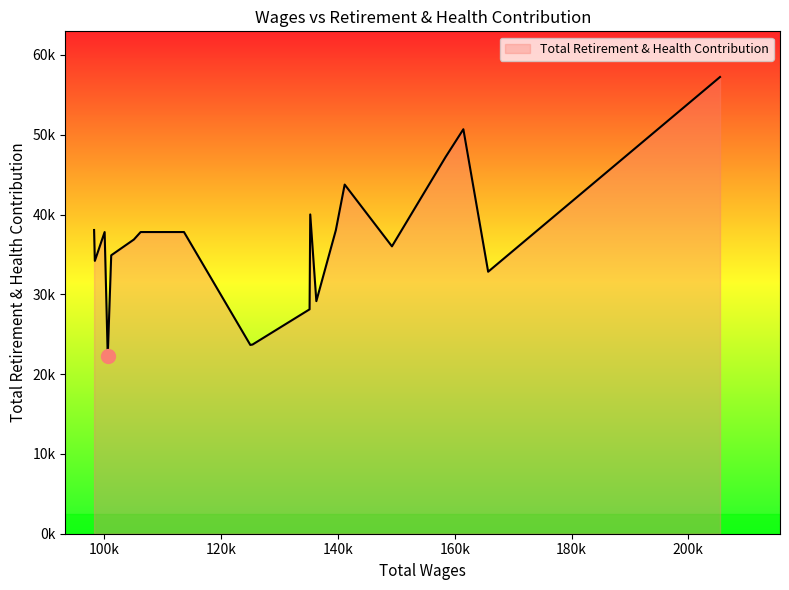

How many points are lower than both their immediate neighbors (excluding endpoints)?

6